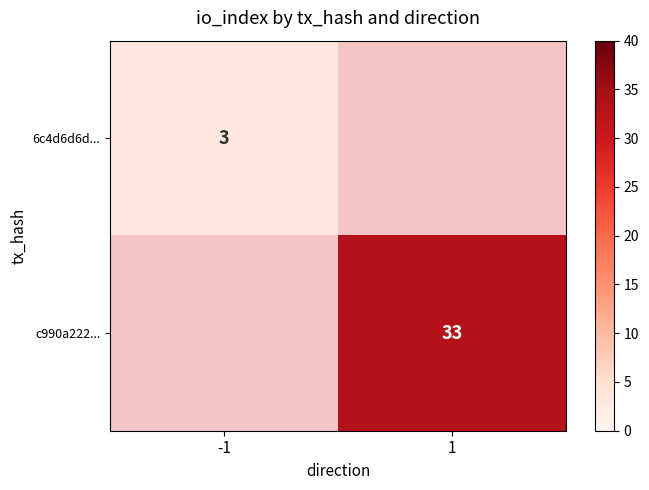

The value of c990a222... at 1 is 33. True or false?

True